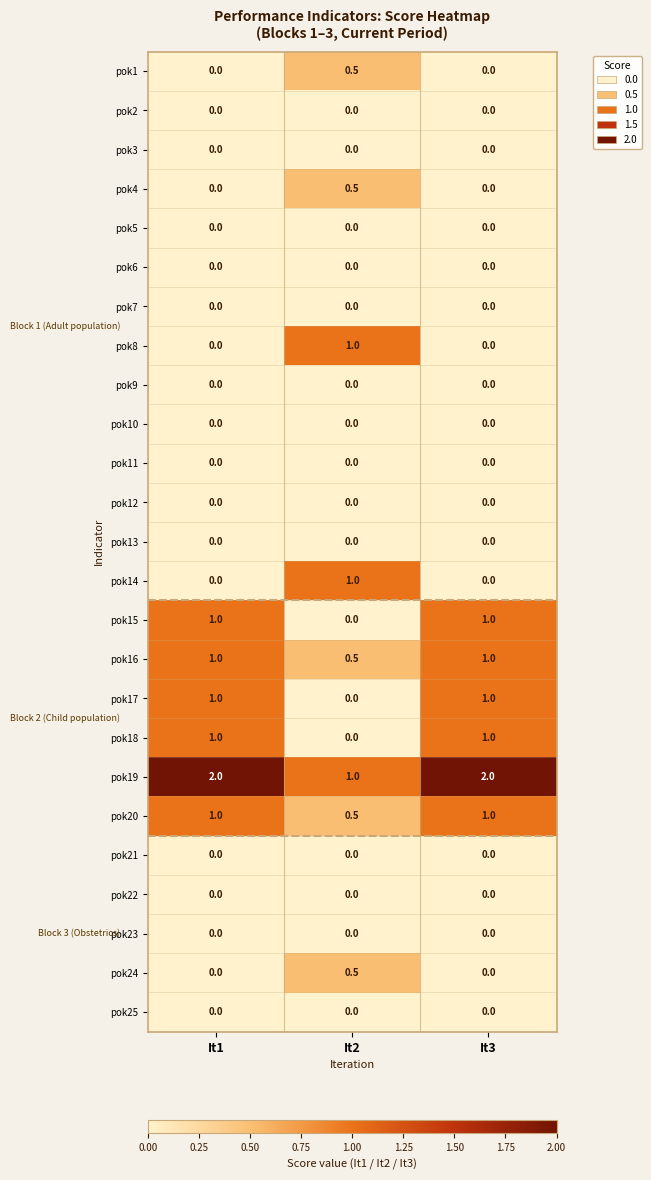

At which label does pok4 reach its peak?

It2